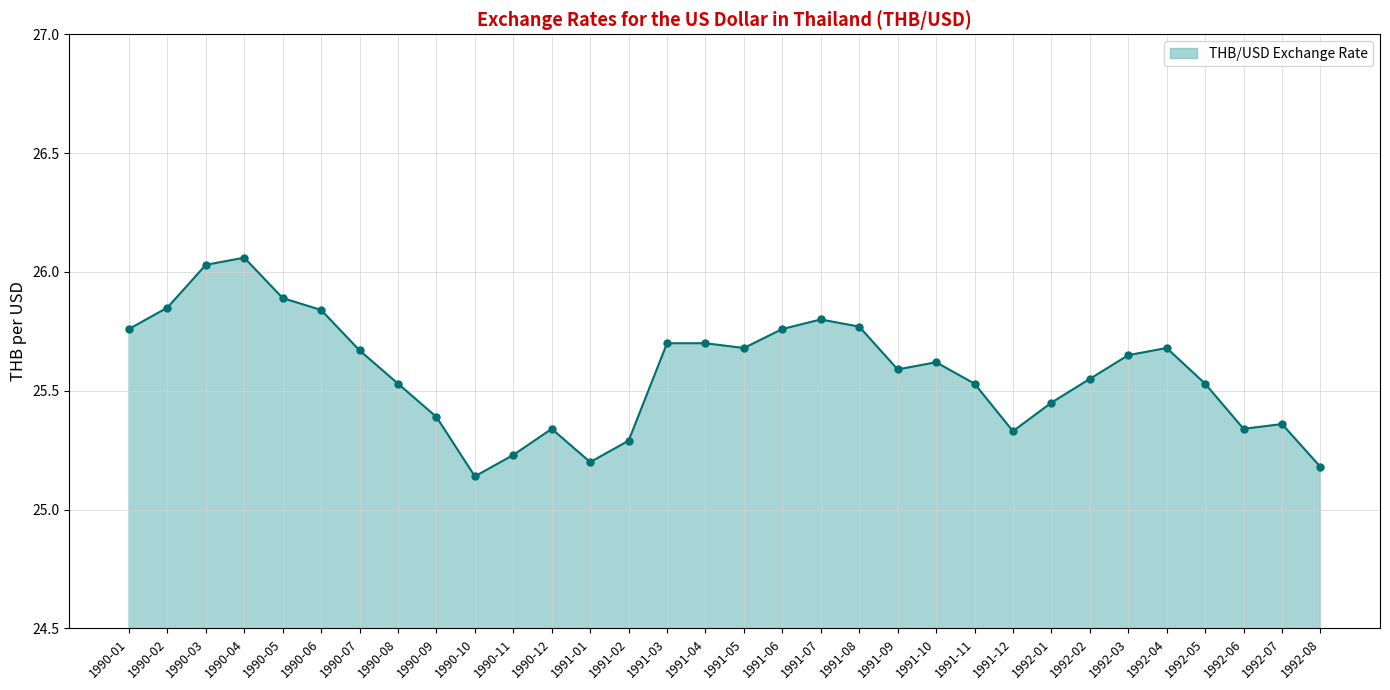

What is the sum of the values at 1990-12 and 1992-02?

50.9